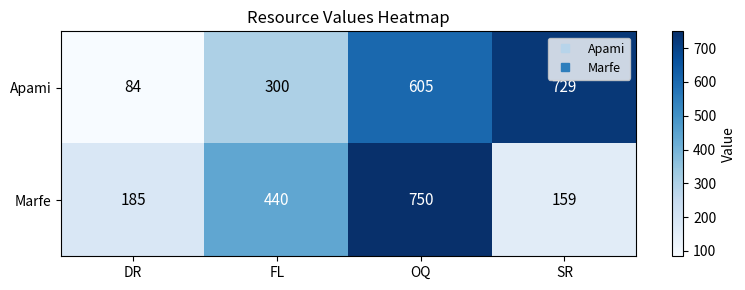

The Marfe series shows 95 at SR. True or false?

False